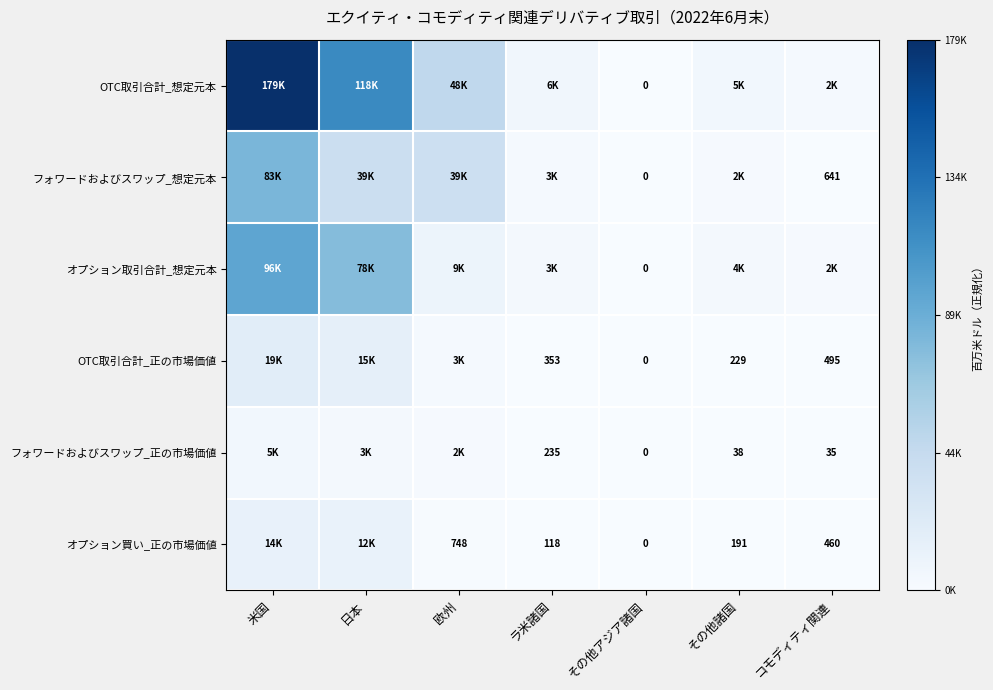

At which category does the chart reach its peak across all series?

米国